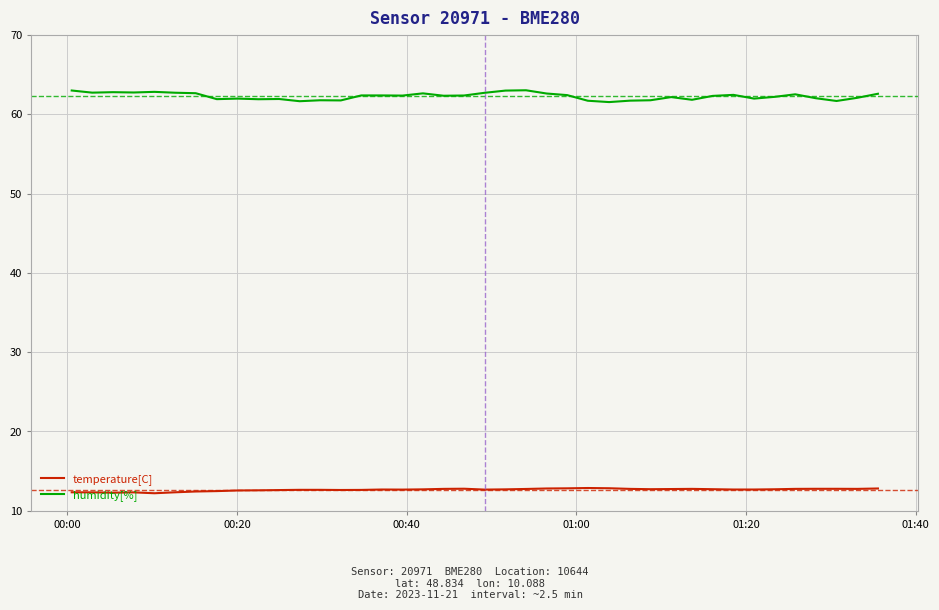

What is the maximum value shown in the chart?

63.0